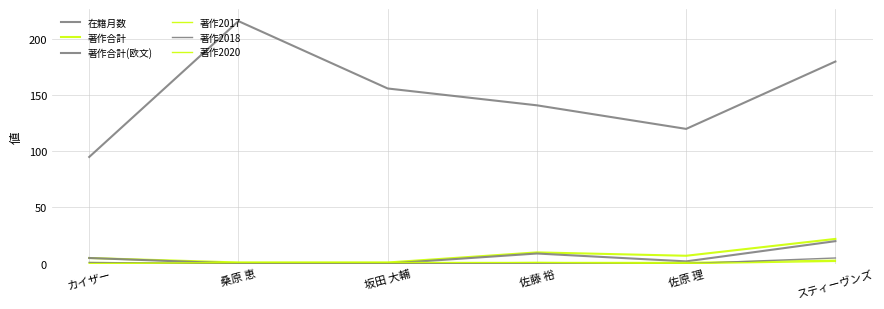

What is the total value across all series at カイザー?

107